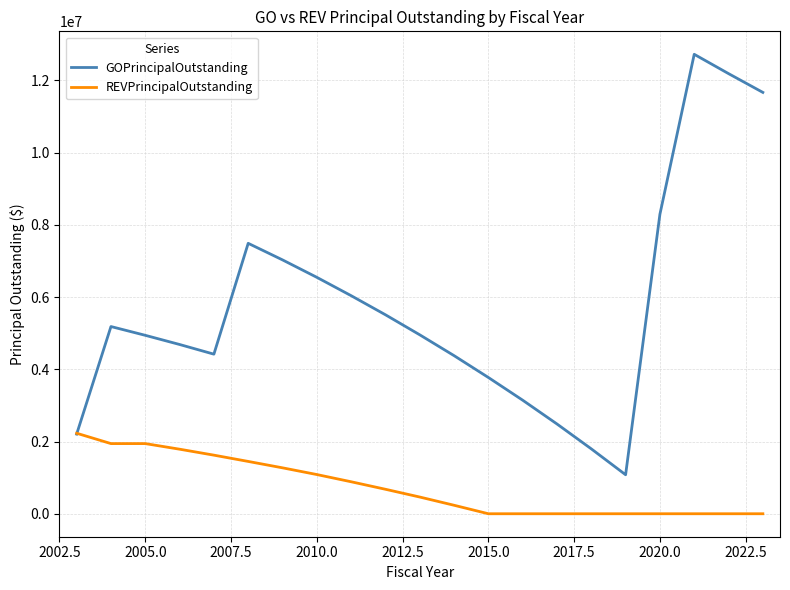

Rank the series by their average value, from highest to lowest.

GOPrincipalOutstanding, REVPrincipalOutstanding